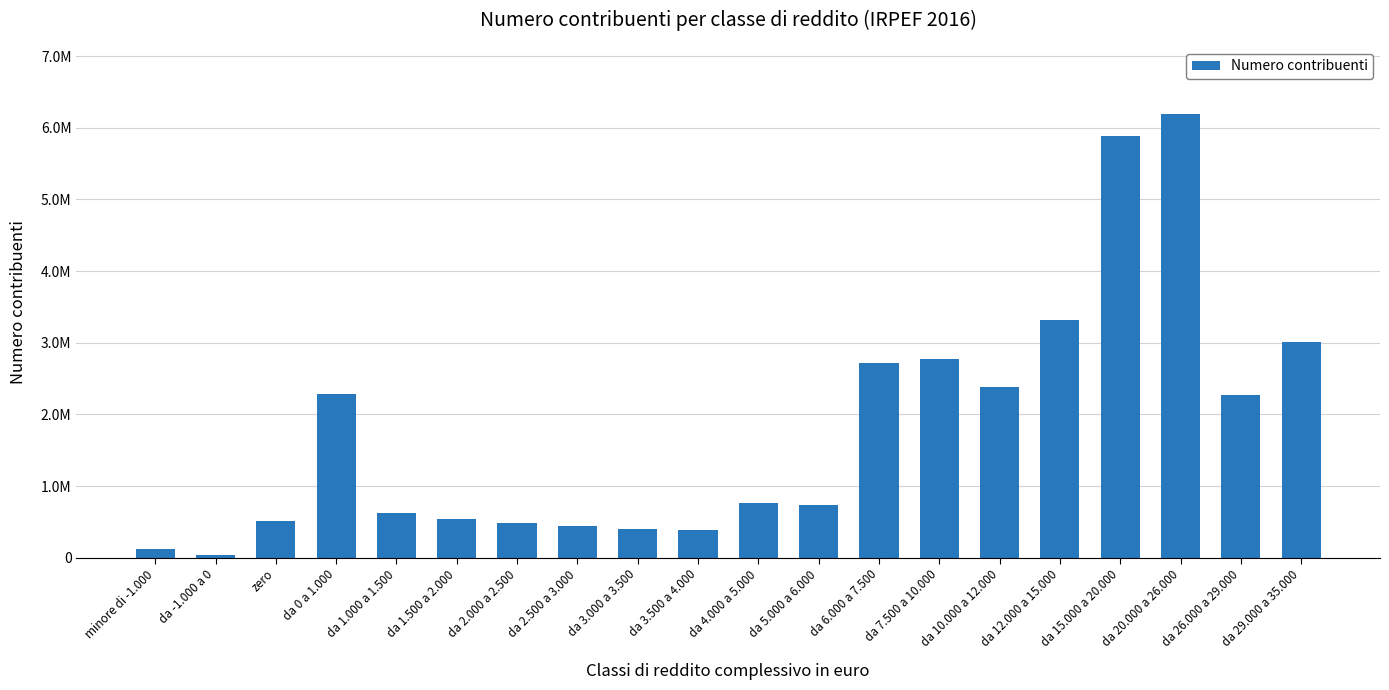

Are the bars horizontal?

No